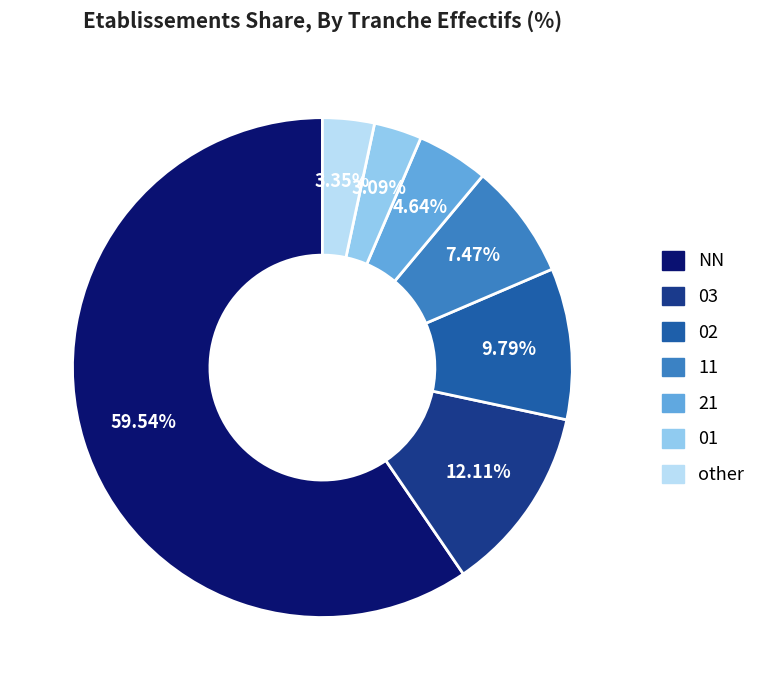

To the nearest percent, what is the difference between the 11 and NN slice percentages?

52%